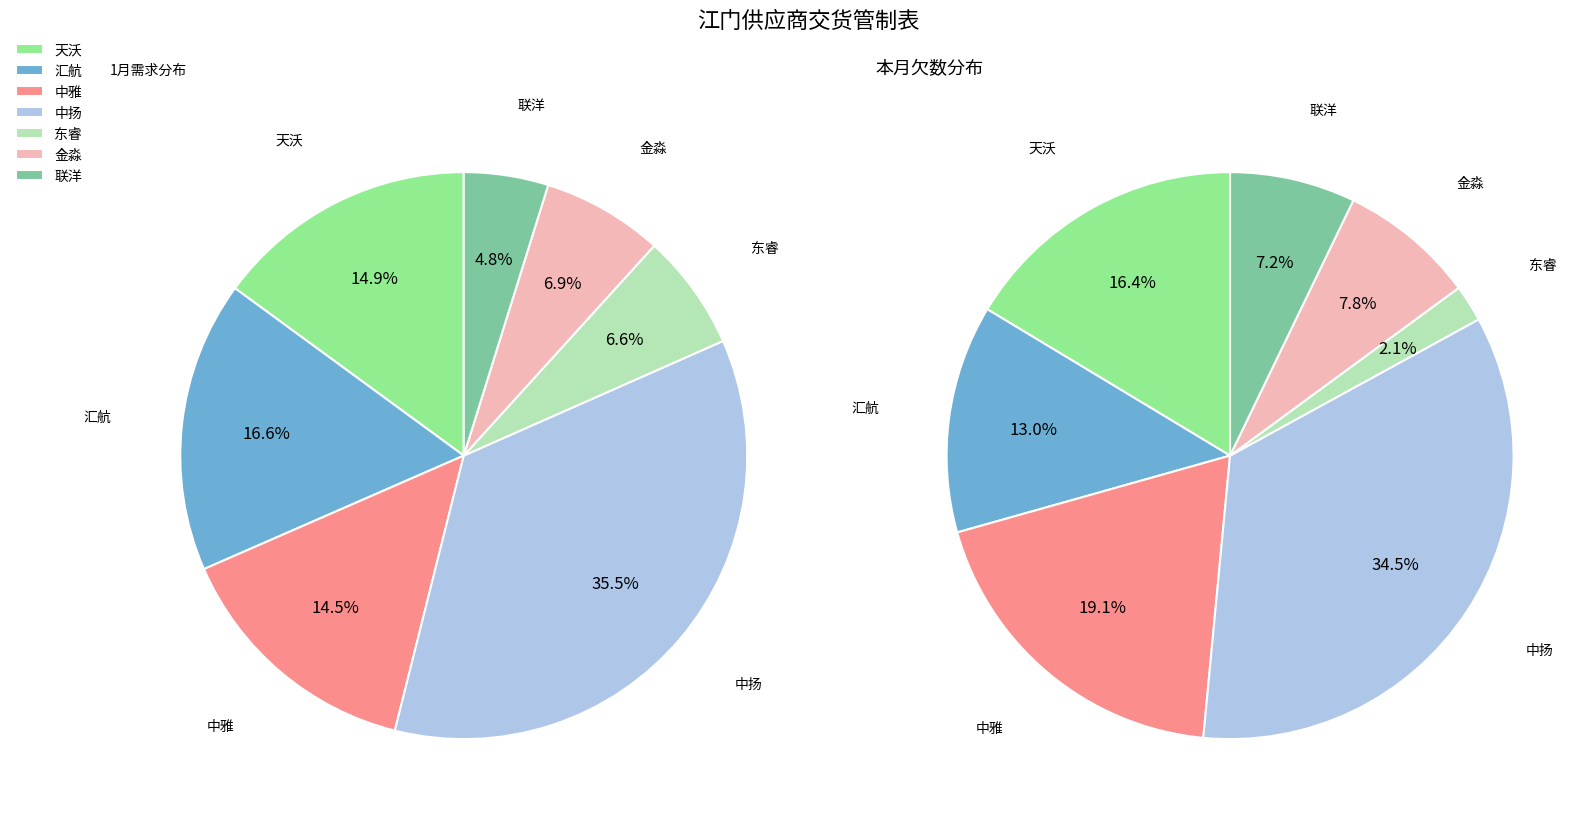

What percentage is the 中雅 slice, to the nearest percent?

15%